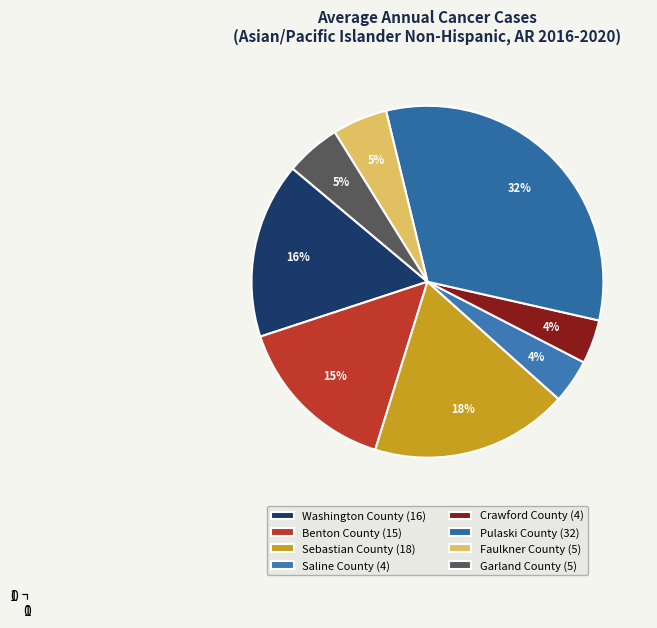

How many slices are in this pie chart?

8